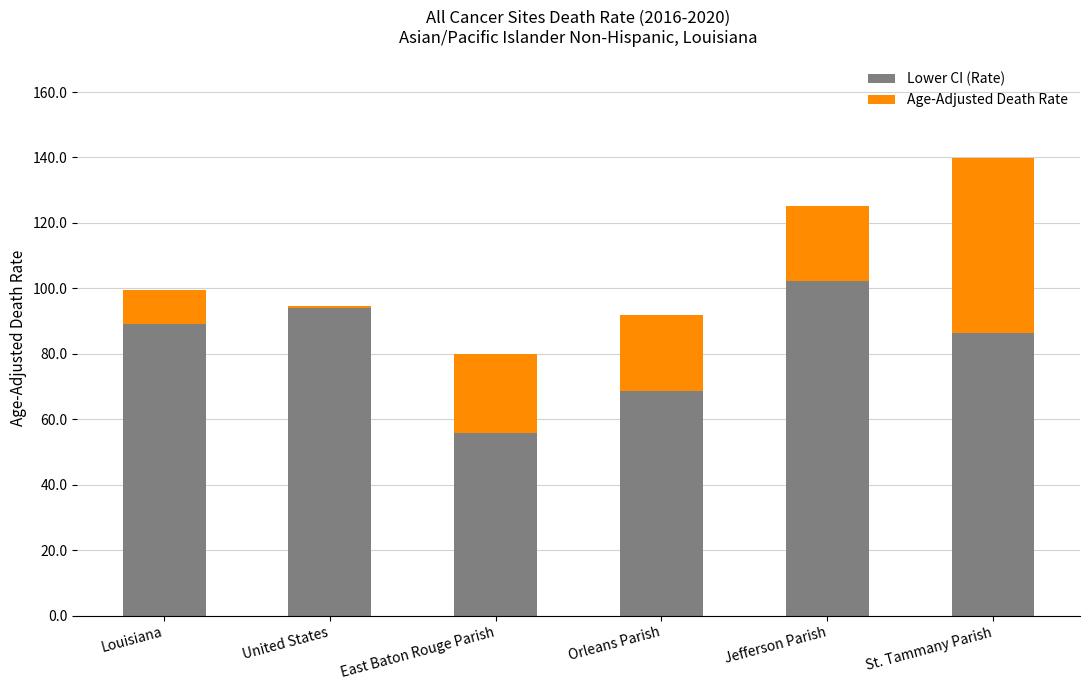

Are the bars grouped side by side (vs. stacked)?

No